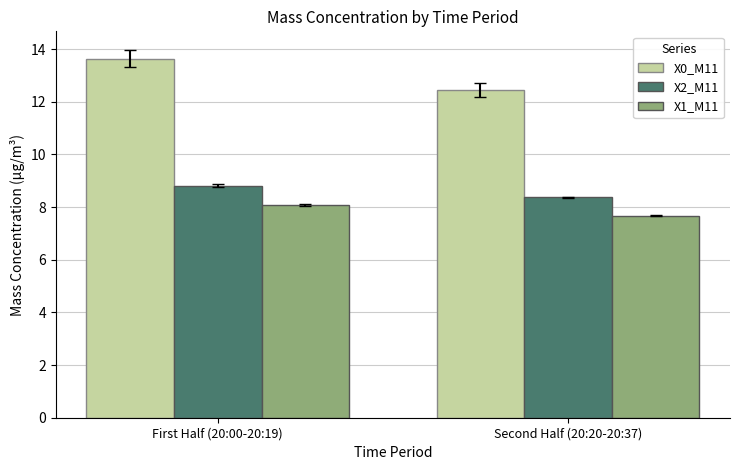

How many series are shown in this chart?

3